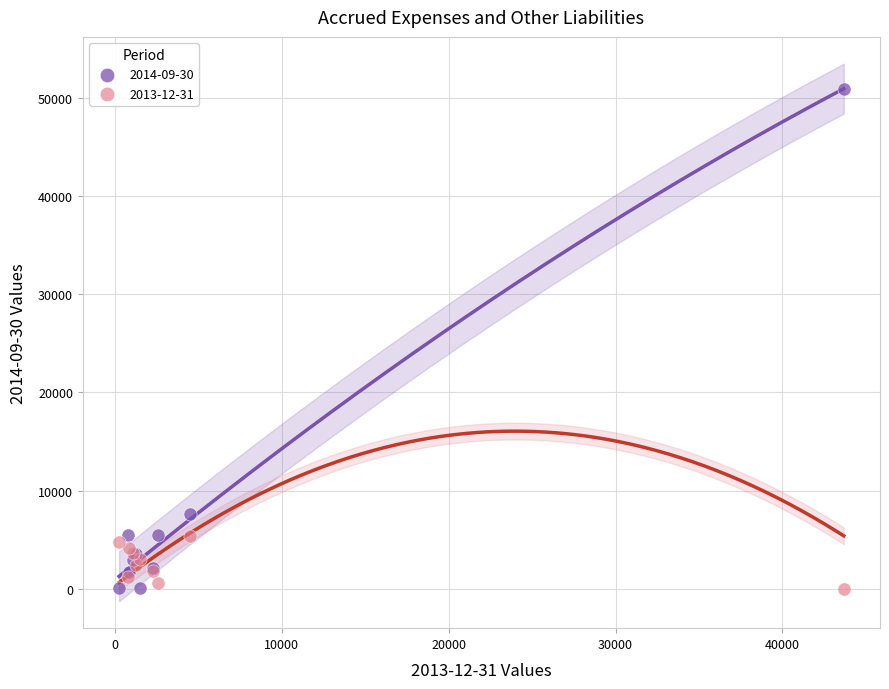

Which series contains the highest Y value?

2014-09-30